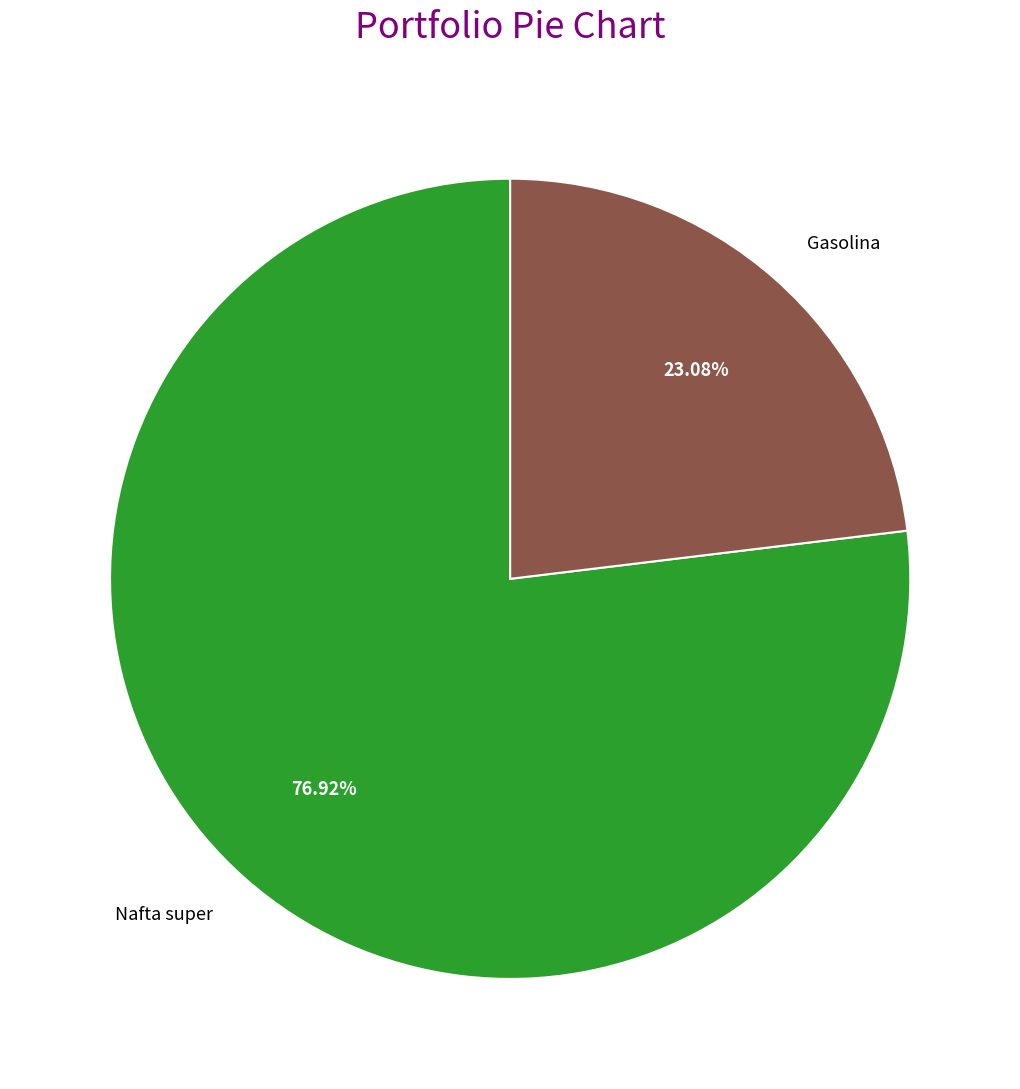

To the nearest percent, what is the difference between the Nafta super and Gasolina slice percentages?

54%